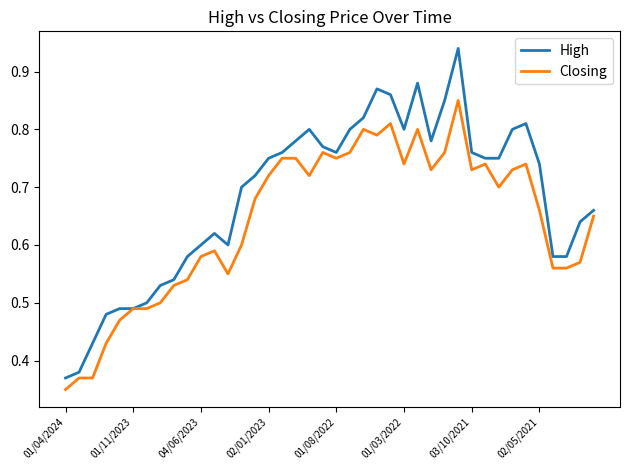

Rank the series by their average value, from highest to lowest.

High, Closing